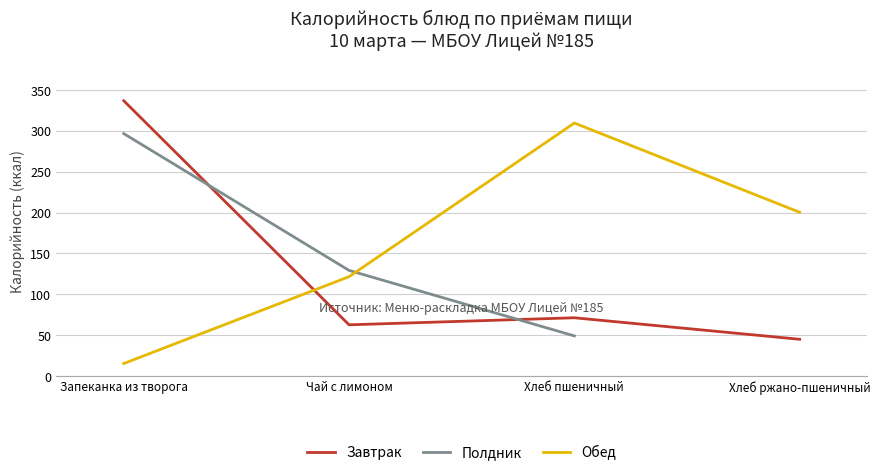

How many values in Полдник are above zero?

3